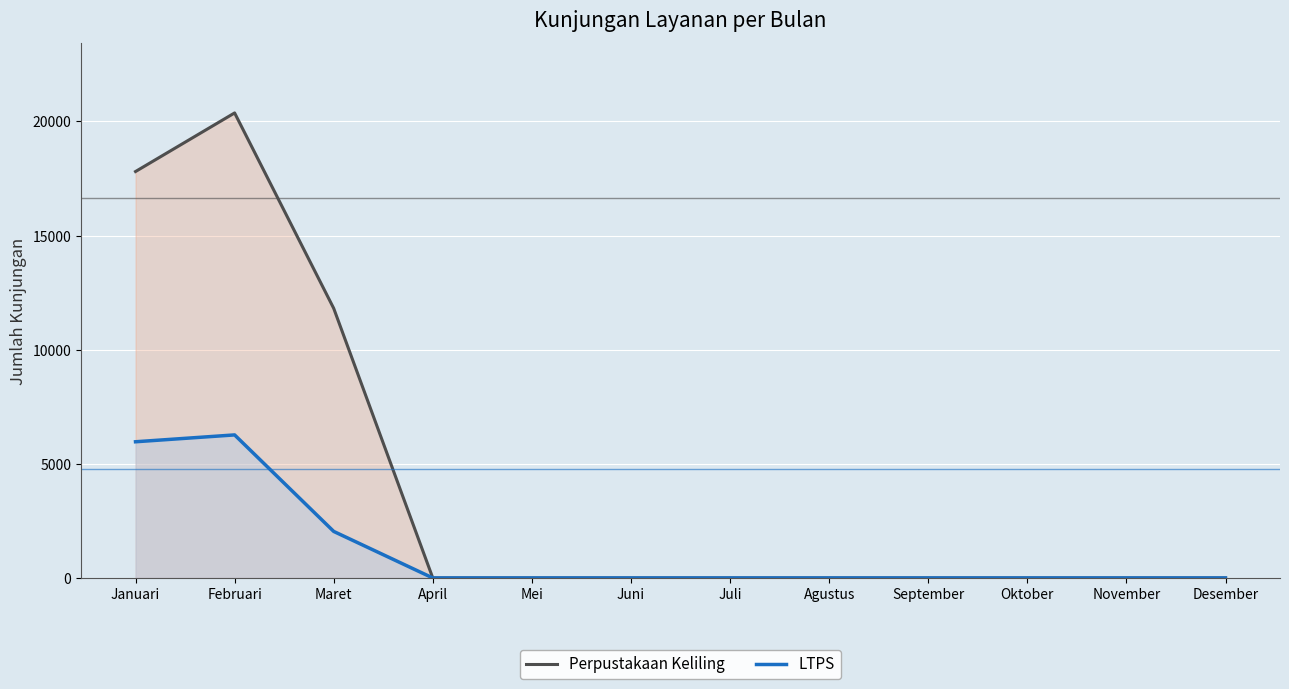

Where is the first local maximum for LTPS?

Februari